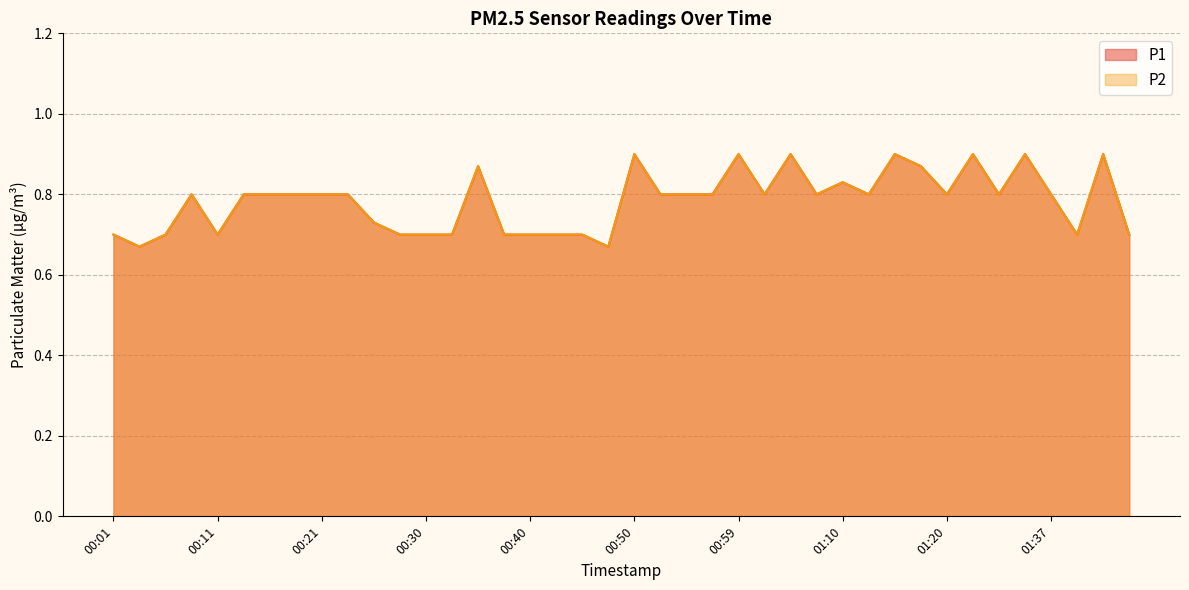

Reading left to right, extract all data points from this chart.

P1: 0.7	0.7	0.7	0.8	0.7	0.8	0.8	0.8	0.8	0.8	0.7	0.7	0.7	0.7	0.9	0.7	0.7	0.7	0.7	0.7	0.9	0.8	0.8	0.8	0.9	0.8	0.9	0.8	0.8	0.8	0.9	0.9	0.8	0.9	0.8	0.9	0.8	0.7	0.9	0.7
P2: 0.7	0.7	0.7	0.8	0.7	0.8	0.8	0.8	0.8	0.8	0.7	0.7	0.7	0.7	0.9	0.7	0.7	0.7	0.7	0.7	0.9	0.8	0.8	0.8	0.9	0.8	0.9	0.8	0.8	0.8	0.9	0.9	0.8	0.9	0.8	0.9	0.8	0.7	0.9	0.7